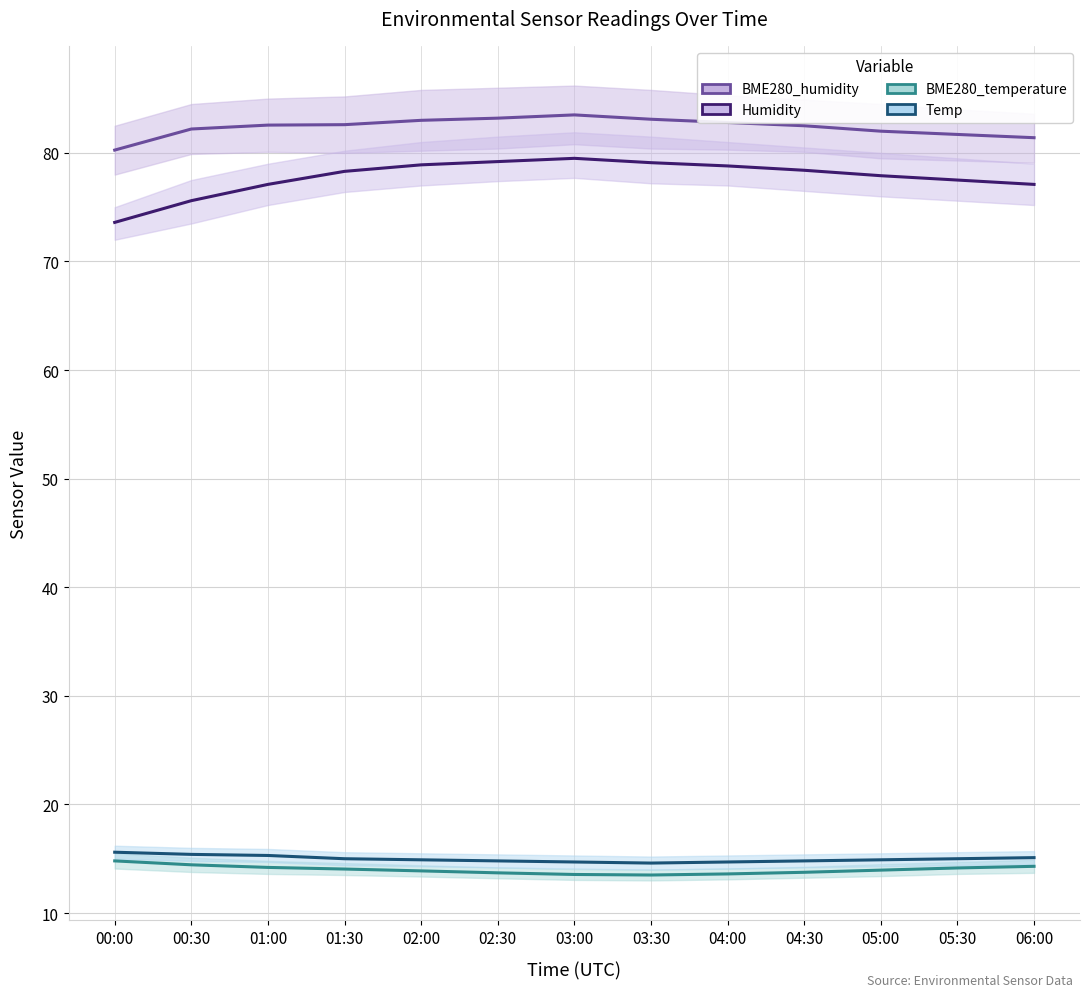

Is it true that BME280_temperature equals 8.6 at 04:30?

False